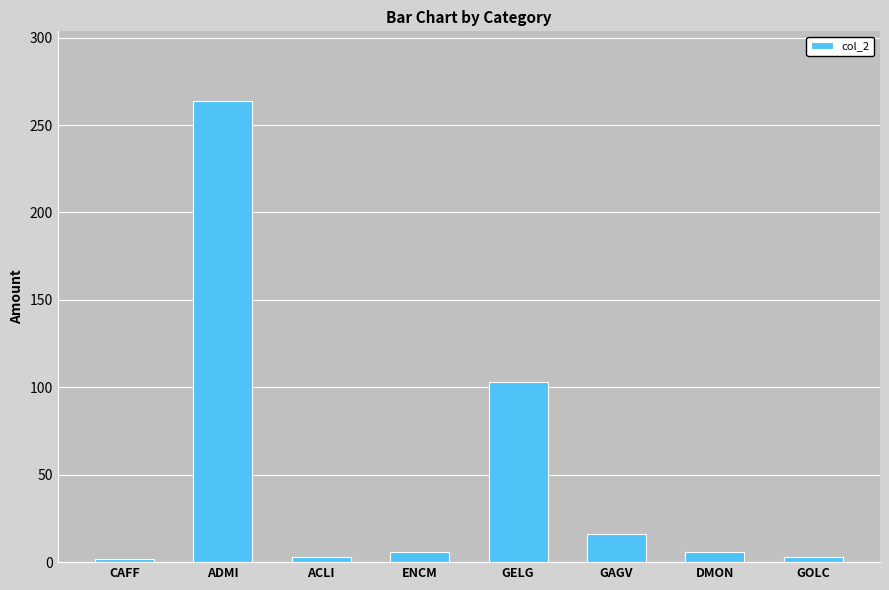

What position from the left is GOLC?

8